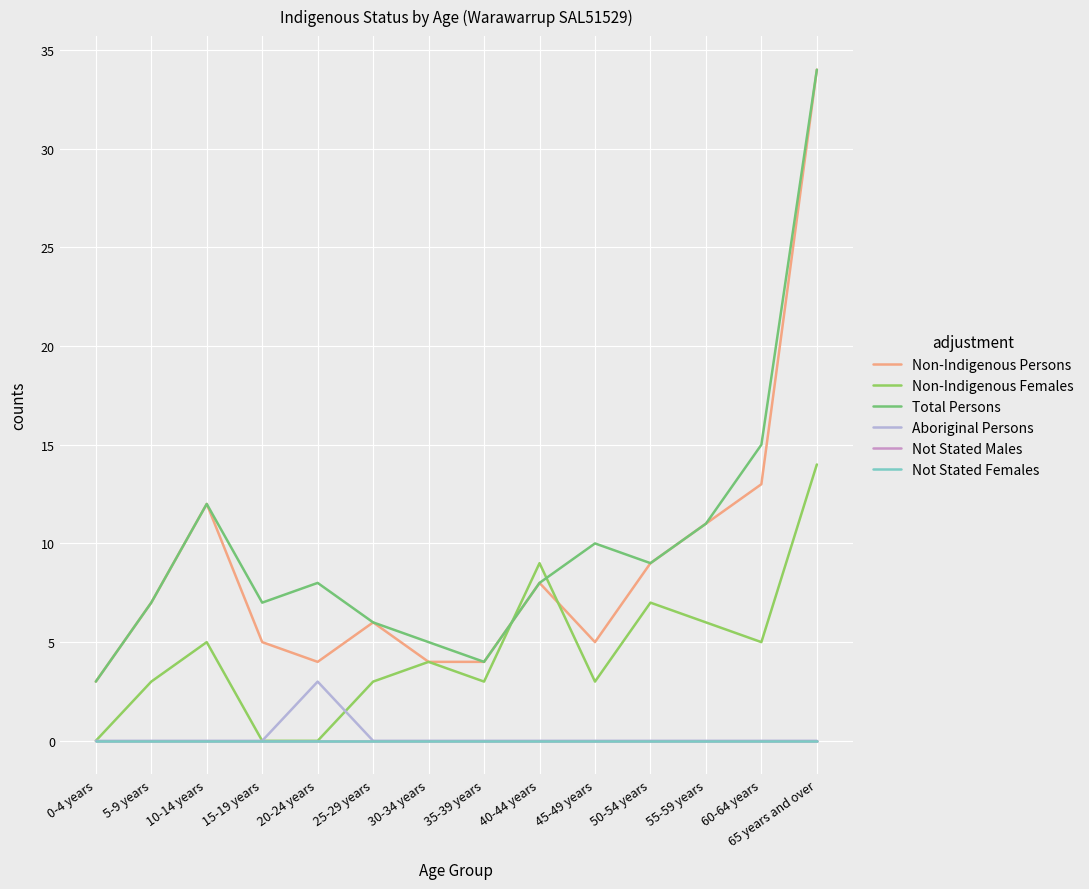

Does the chart display data point markers on the line(s)?

No